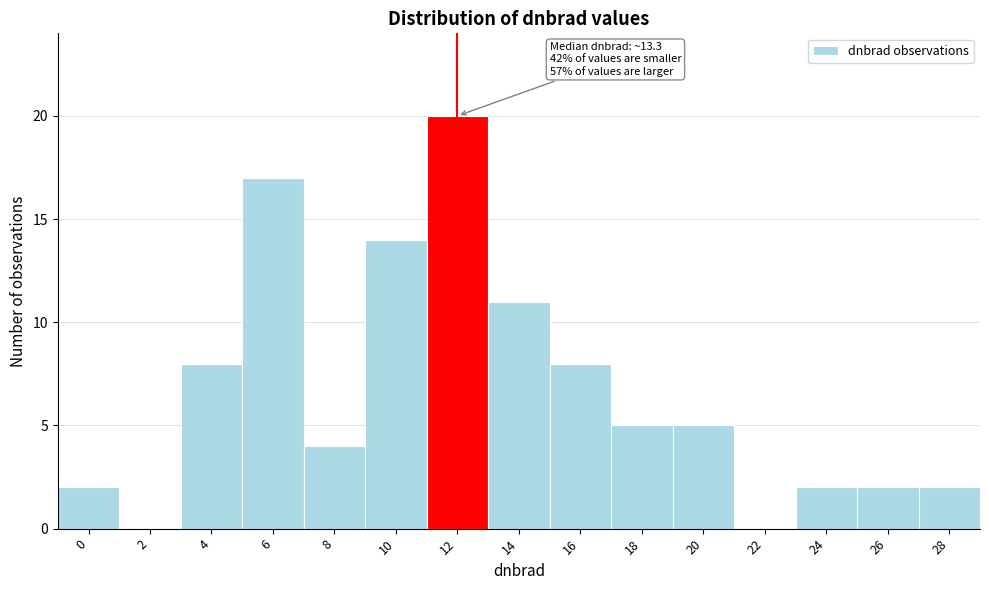

Reading left to right, extract all data points from this chart.

0=2	2=0	4=8	6=17	8=4	10=14	12=20	14=11	16=8	18=5	20=5	22=0	24=2	26=2	28=2